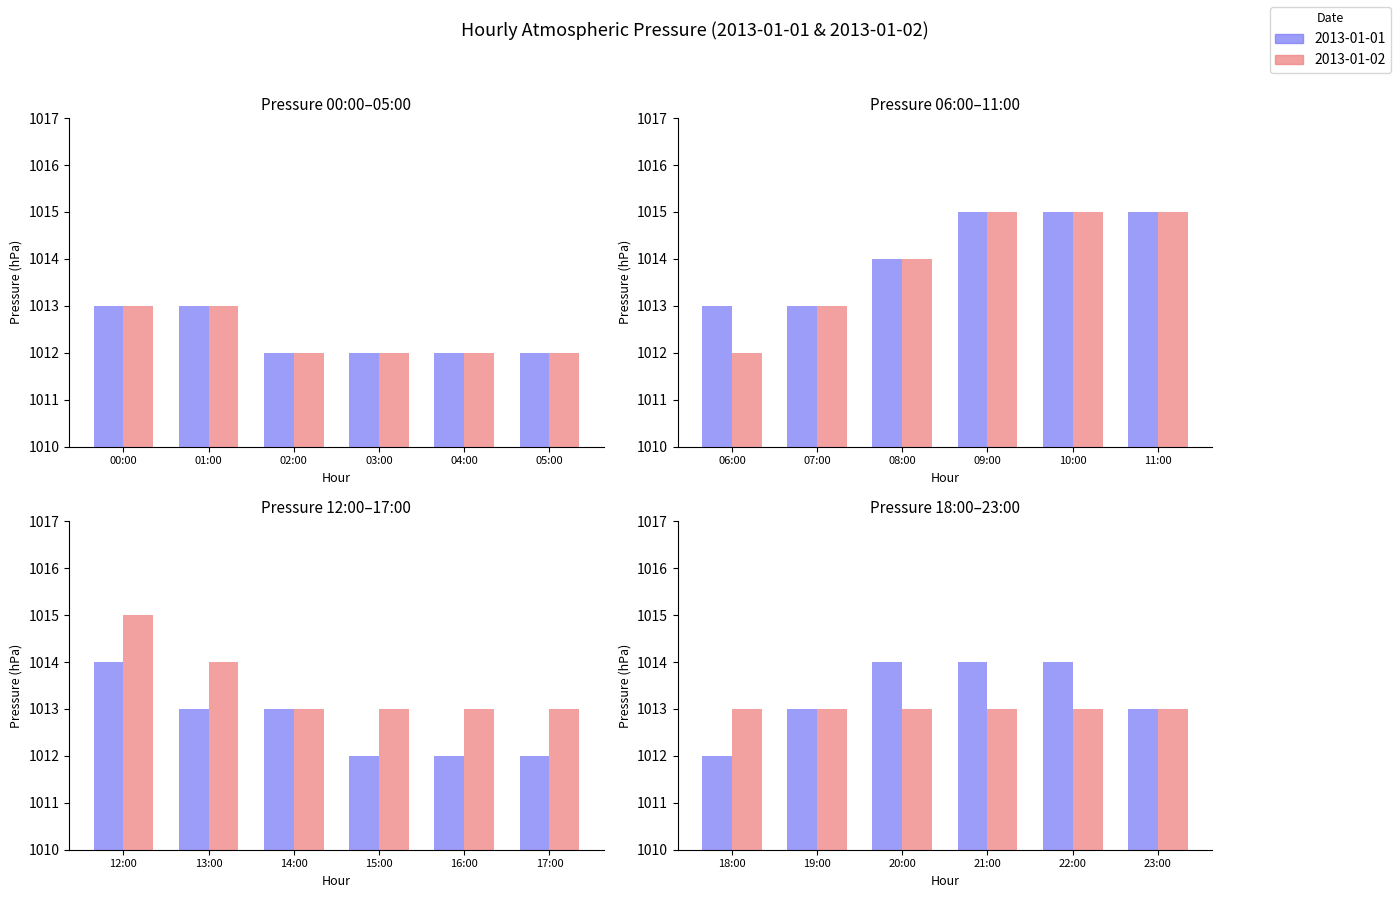

At 10:00, list the series in order from smallest to largest.

2013-01-01, 2013-01-02